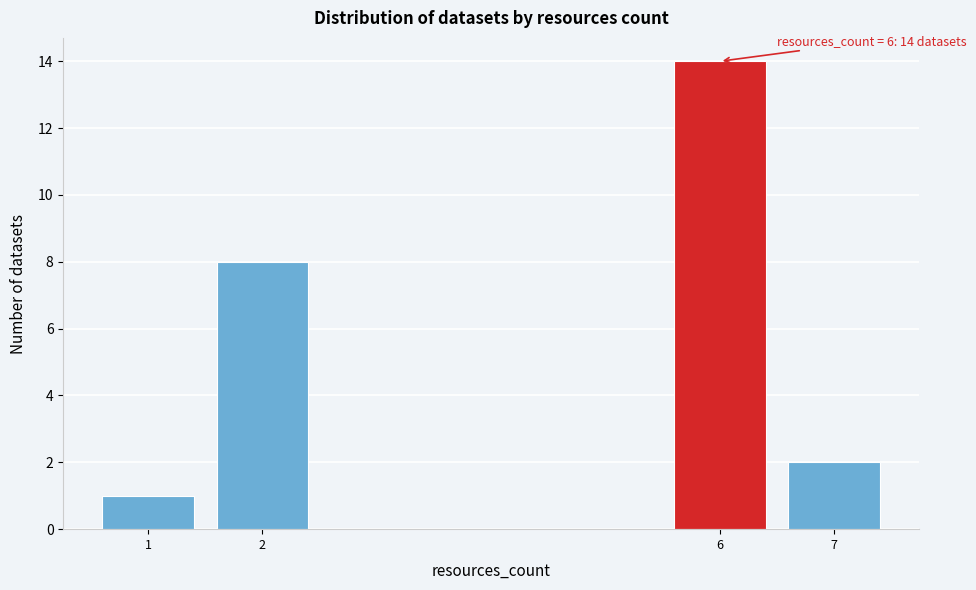

Reading right to left, what are all the values shown in this chart?

7=2	6=14	2=8	1=1